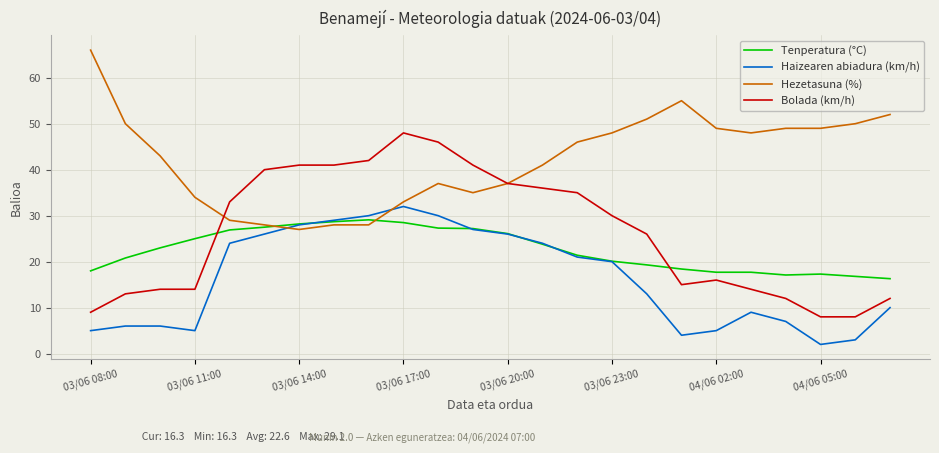

What is the minimum value for Tenperatura (°C)?

16.3